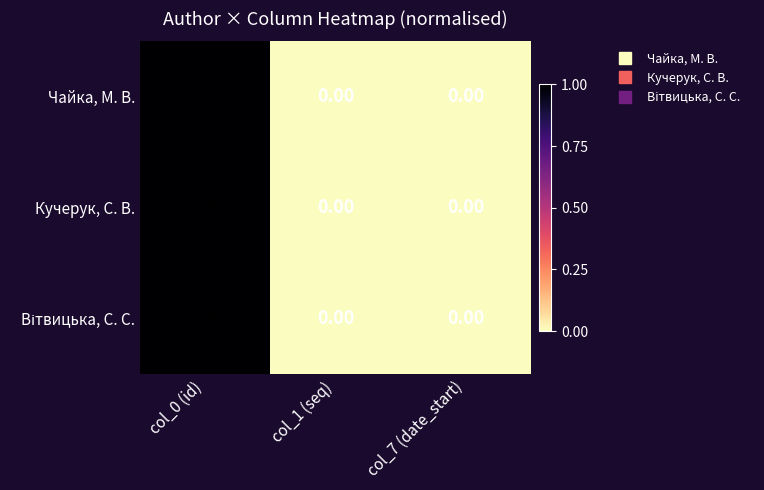

At which category is the sum across all series the highest?

col_0 (id)